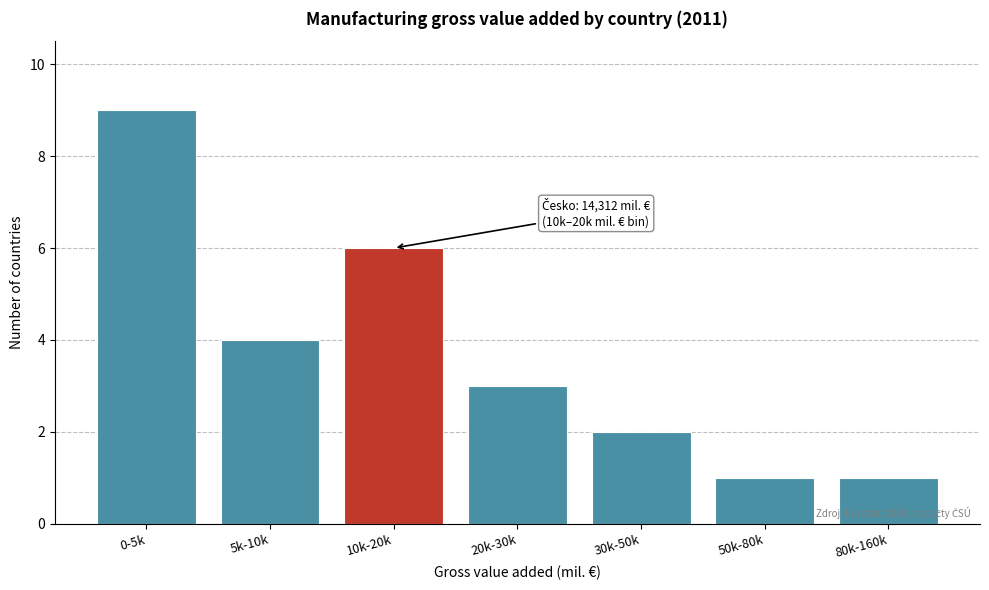

Reading left to right, transcribe all the data shown in this chart.

9	4	6	3	2	1	1